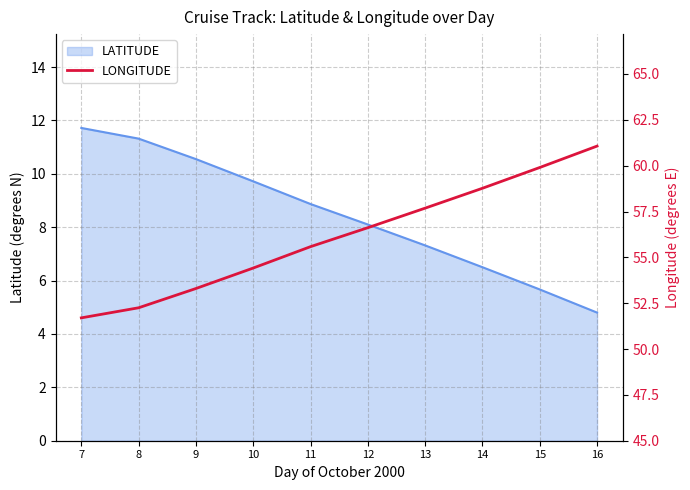

The LATITUDE series shows 3.8 at 11. True or false?

False